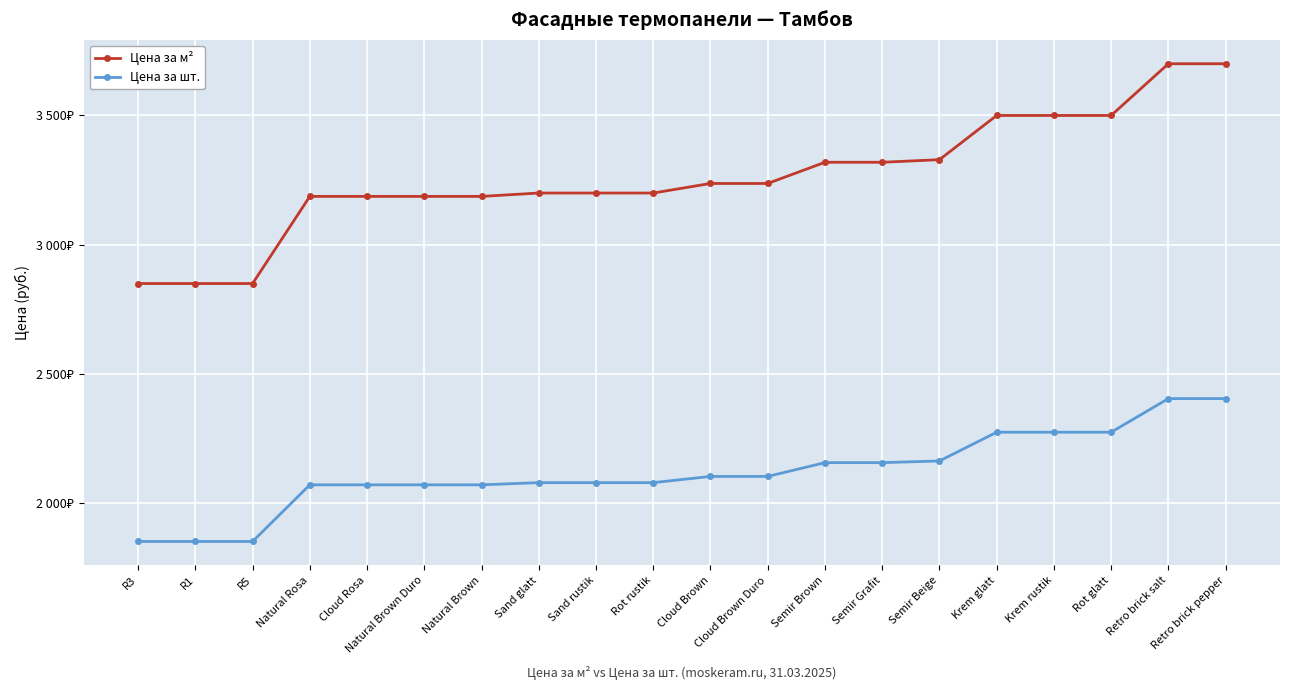

Which series has the largest total across all categories?

Цена за м²